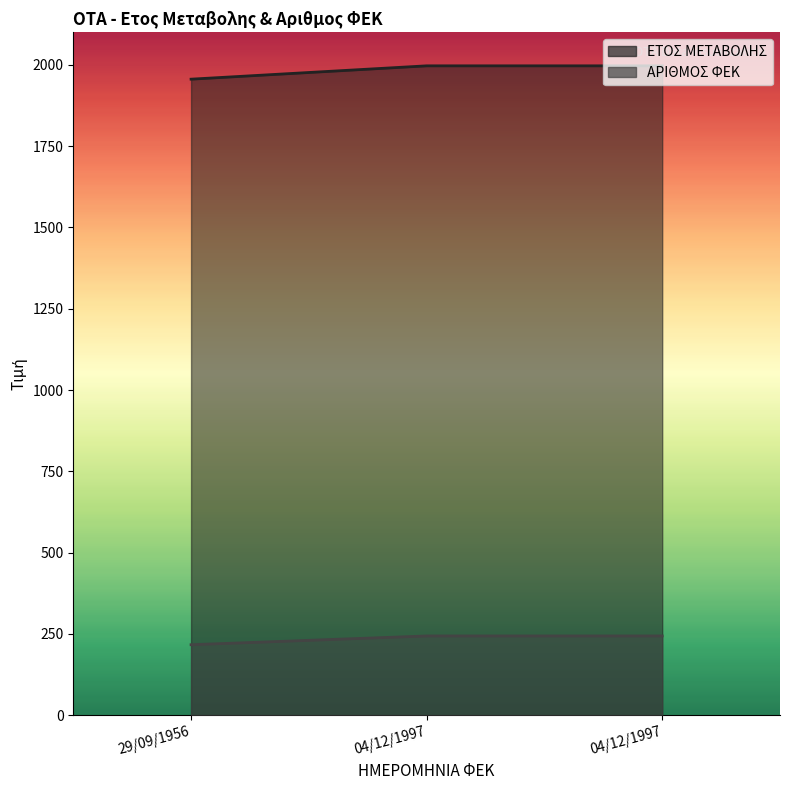

Between 04/12/1997 and 04/12/1997, which series saw the biggest shift?

ΕΤΟΣ ΜΕΤΑΒΟΛΗΣ